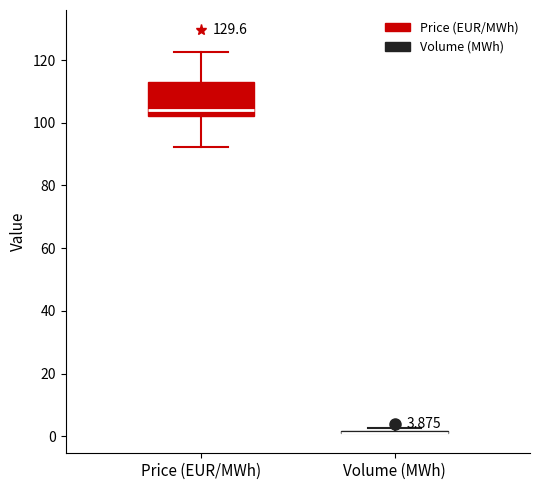

Which box is the tallest, from its lower edge to its upper edge?

Price (EUR/MWh)